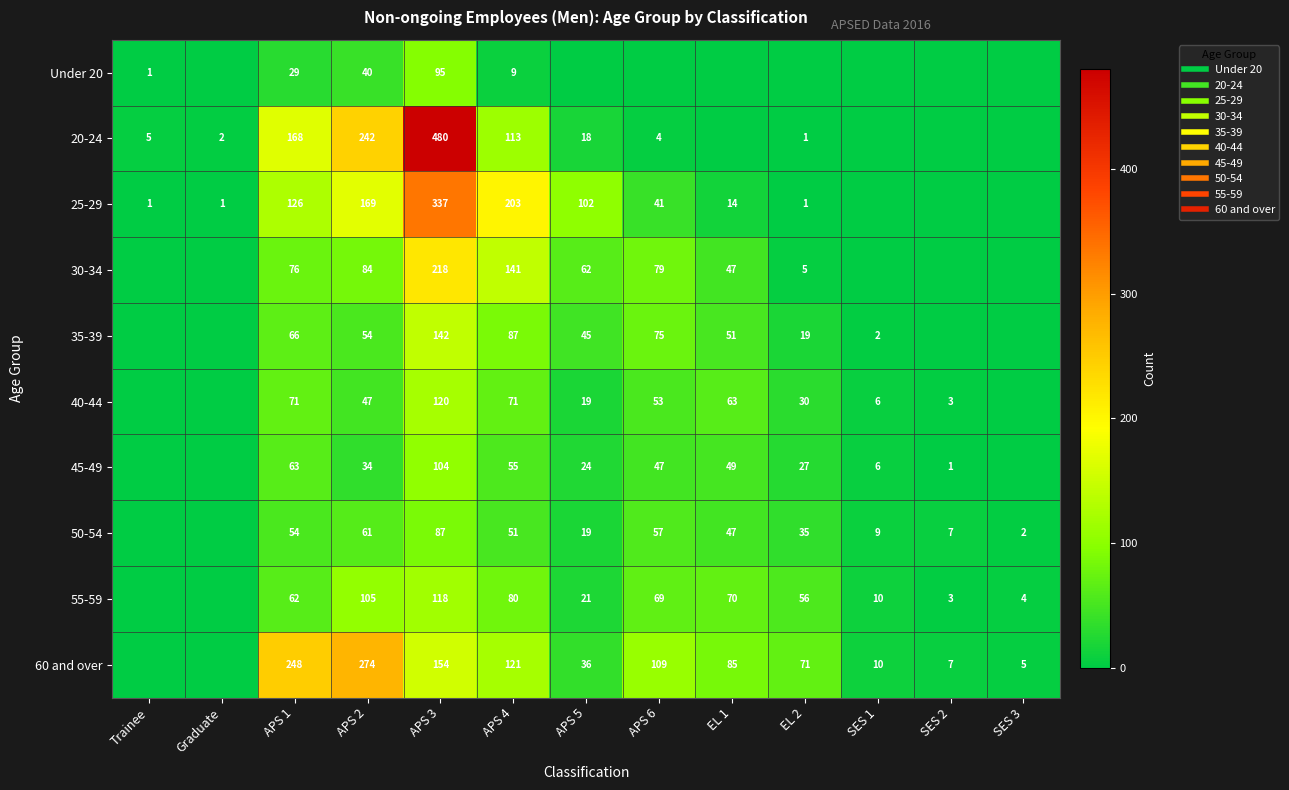

Which series has the widest spread of values?

20-24